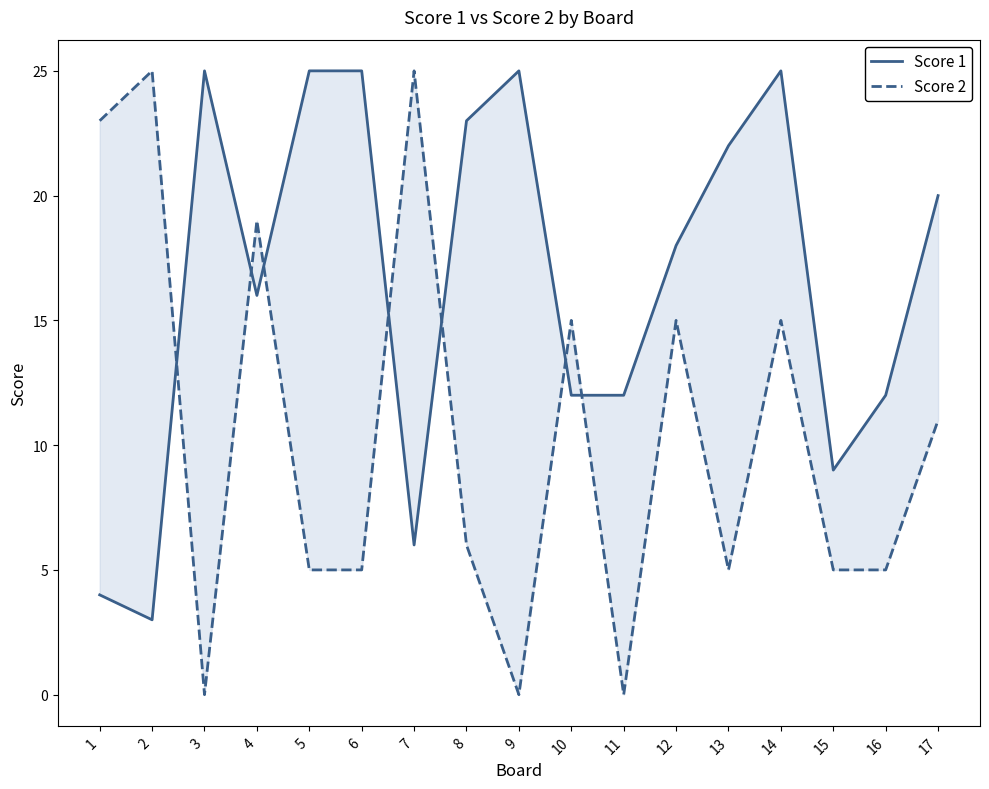

How many interior local valleys does the Score 2 series have?

4